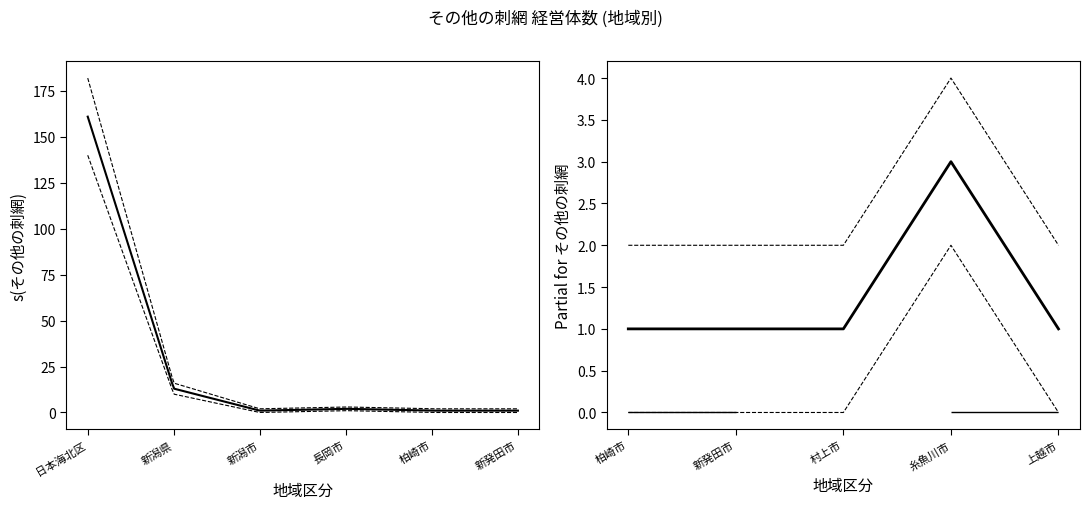

Rank the series at 新発田市 from lowest to highest value.

下限, その他の刺網, 上限